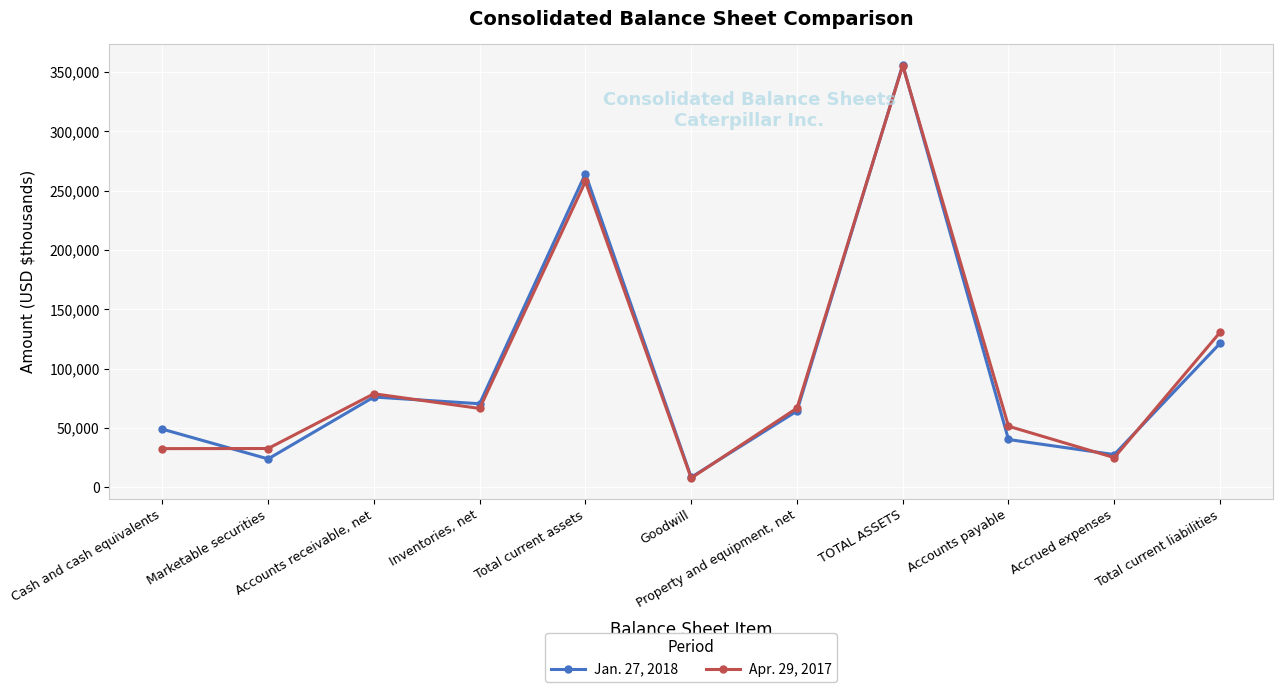

How many values in the Apr. 29, 2017 series are below 66486?

5